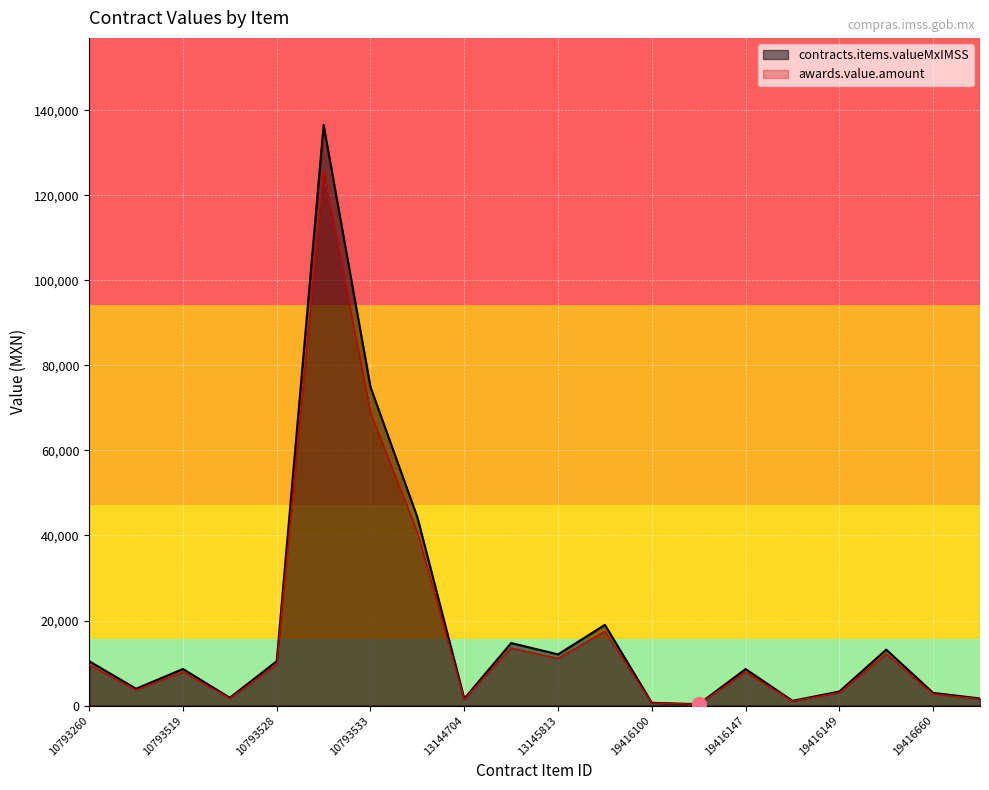

Between 19416148 and 19416100, which is larger?

19416148